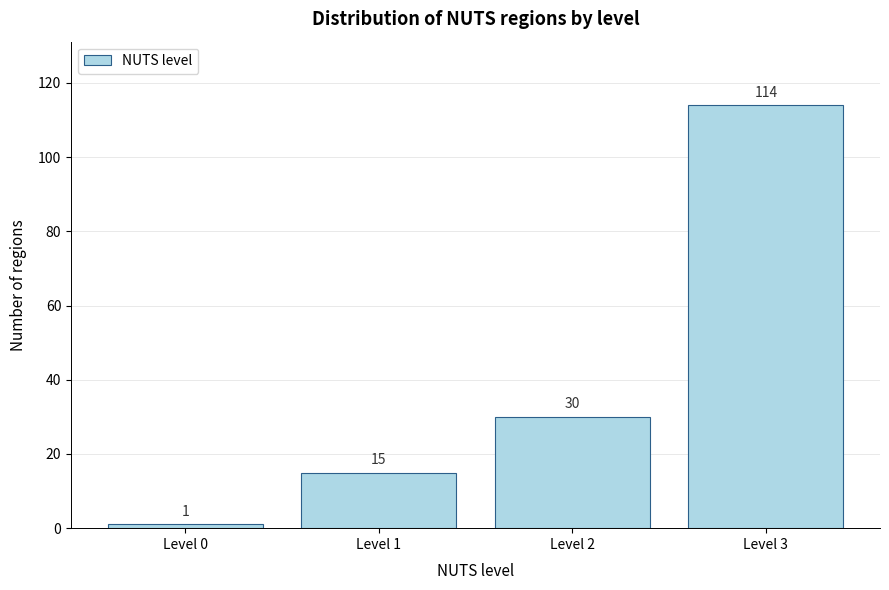

Reading right to left, extract all data points from this chart.

Level 3=114	Level 2=30	Level 1=15	Level 0=1